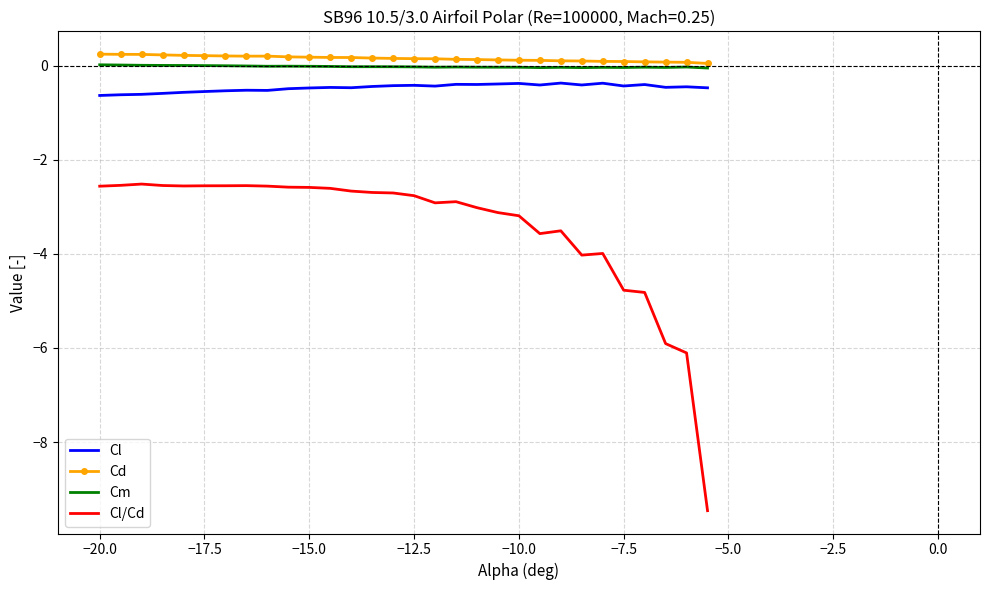

List the series in order of their peak value, lowest first.

Cl/Cd, Cl, Cm, Cd